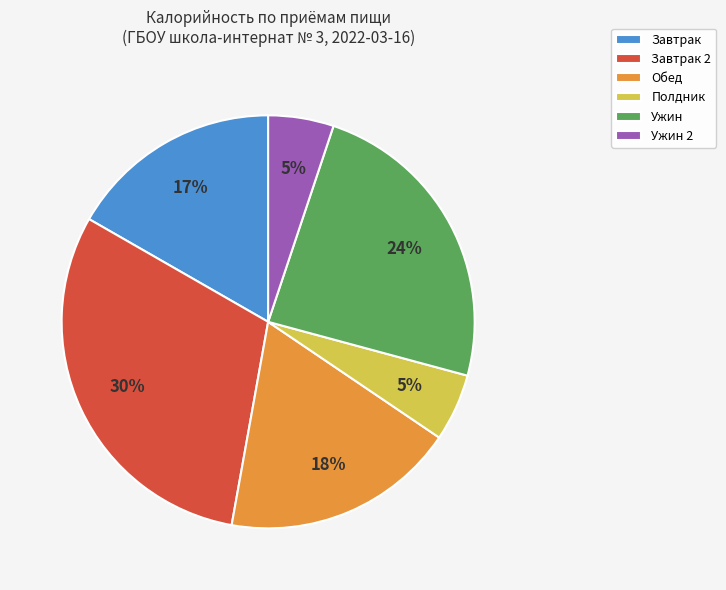

To the nearest percent, what percentage of the pie is Полдник?

5%